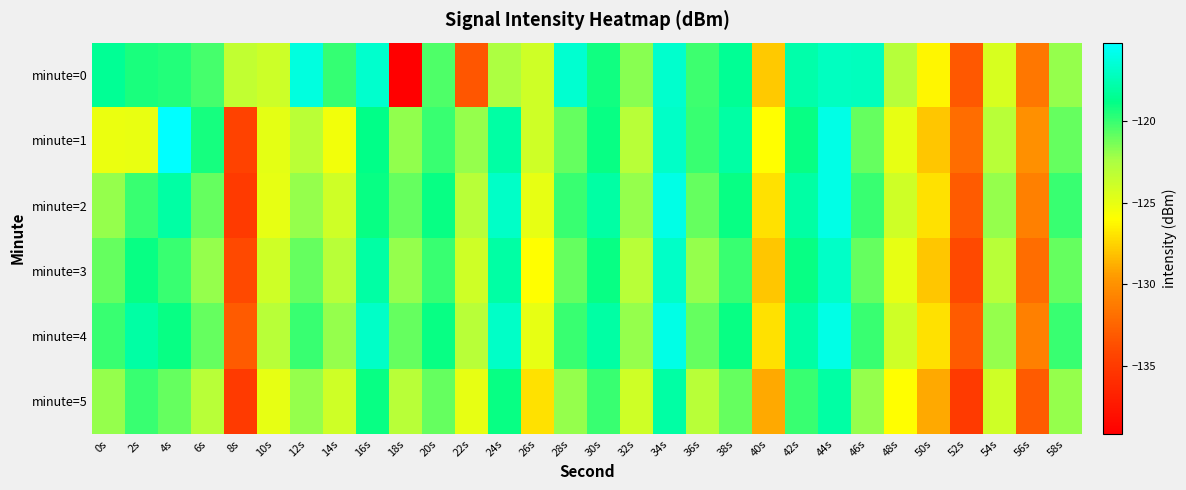

Which series has the largest range (max minus min)?

minute=0